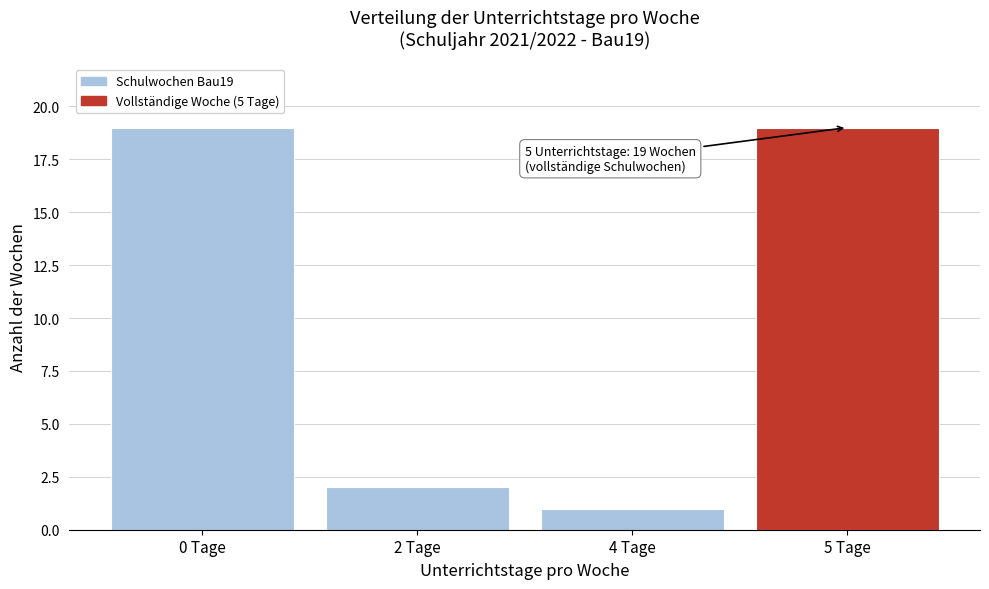

Reading left to right, transcribe all the data shown in this chart.

0 Tage=19	2 Tage=2	4 Tage=1	5 Tage=19